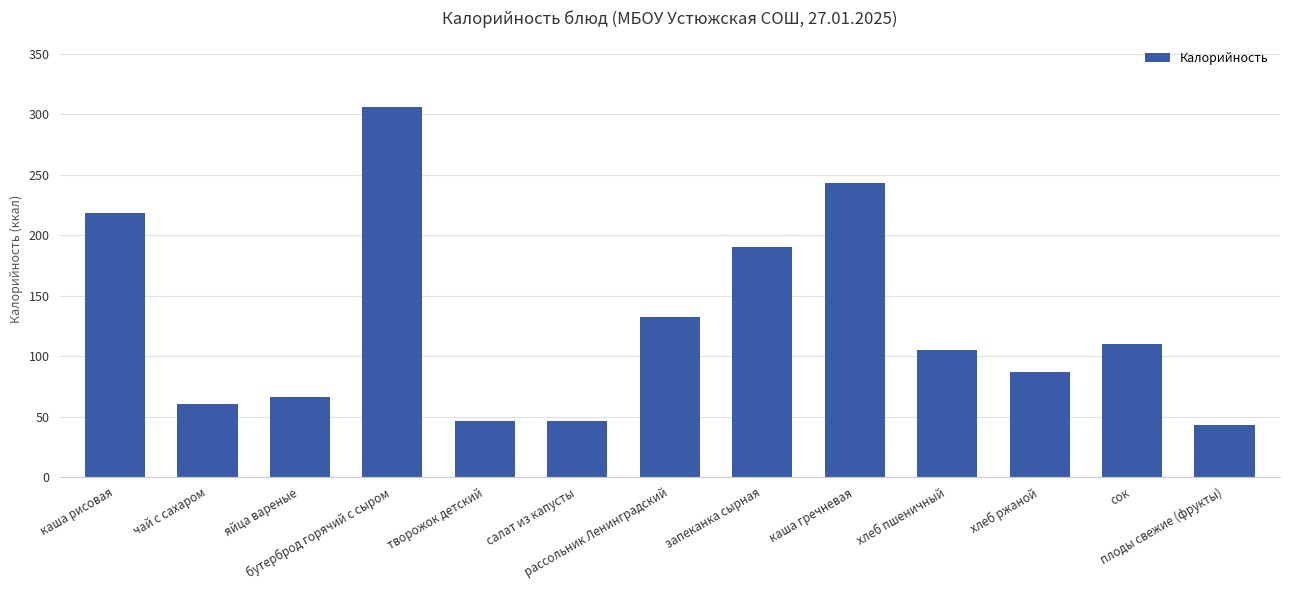

What is the ratio of the value at рассольник Ленинградский to the value at чай с сахаром?

2.2